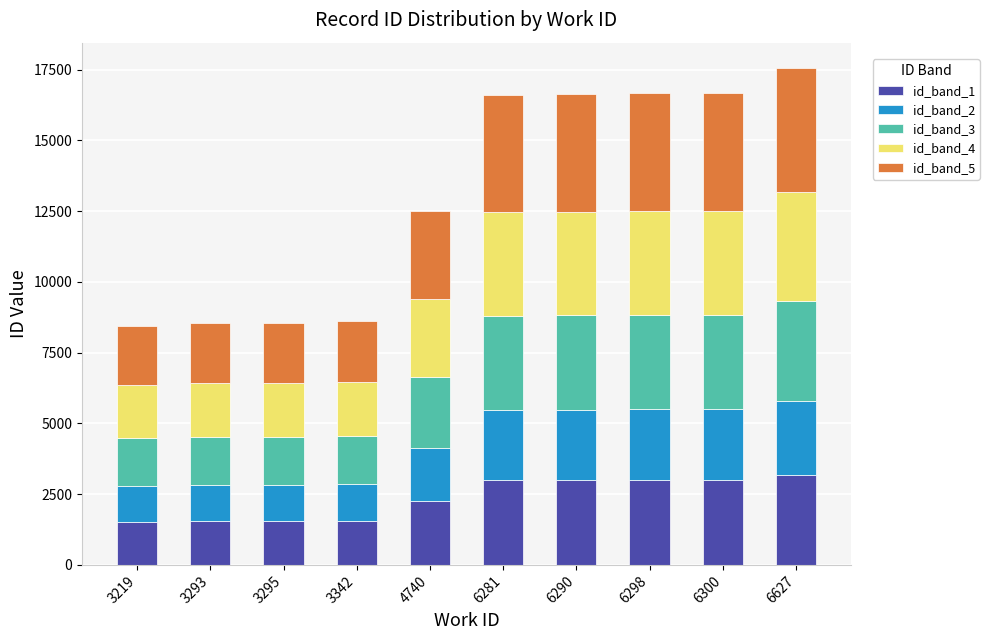

What is the difference between the maximum and minimum values in the id_band_1 series?

1641